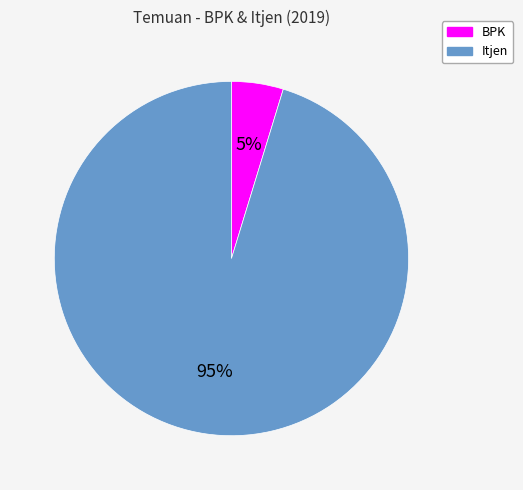

Rank the categories by value from highest to lowest.

Itjen, BPK